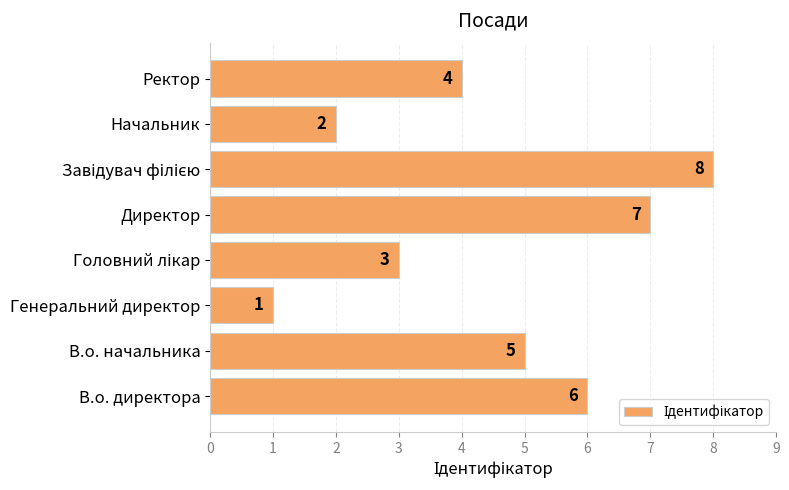

Reading bottom to top, extract all data points from this chart.

6	5	1	3	7	8	2	4